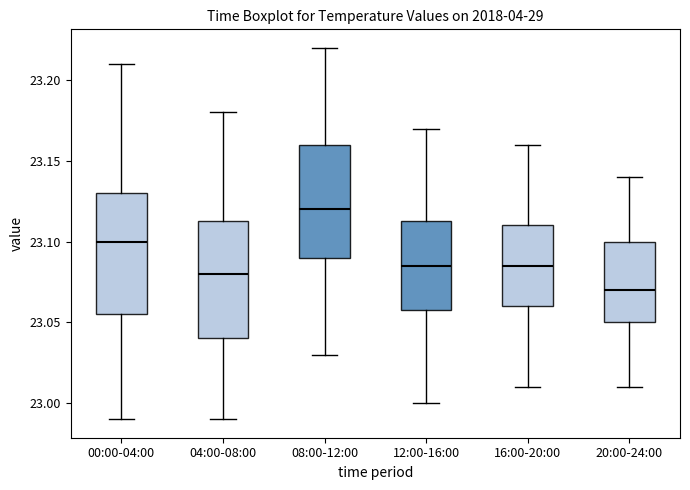

Which box has the lowest median line?

20:00-24:00